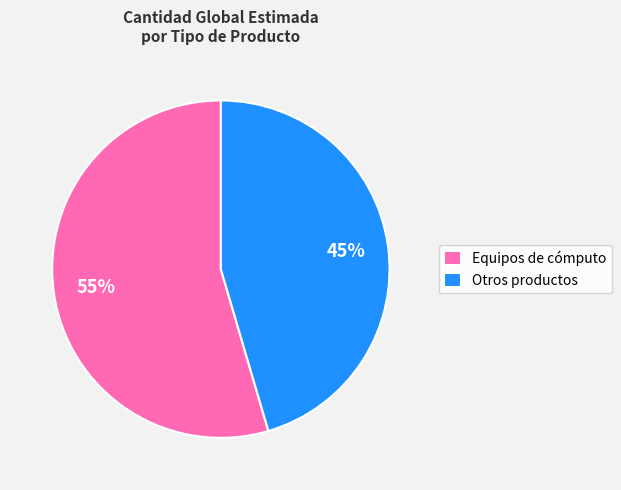

Count the number of slices in the pie.

2